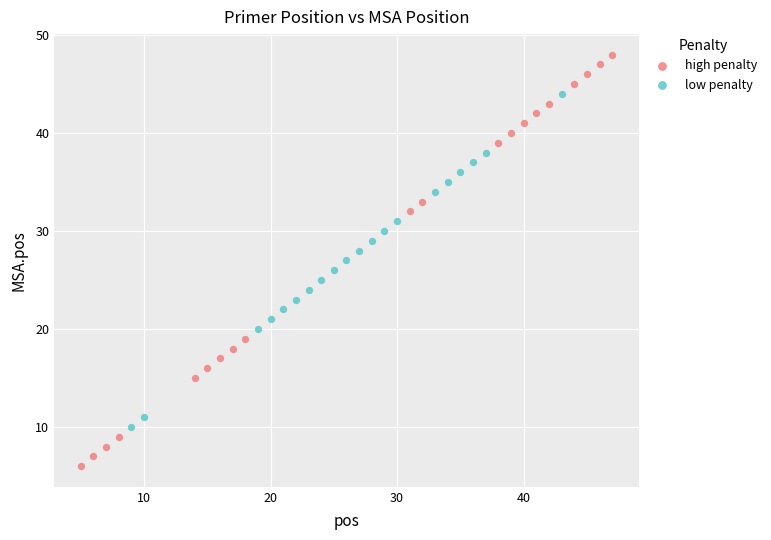

Which series reaches the maximum Y coordinate?

high penalty